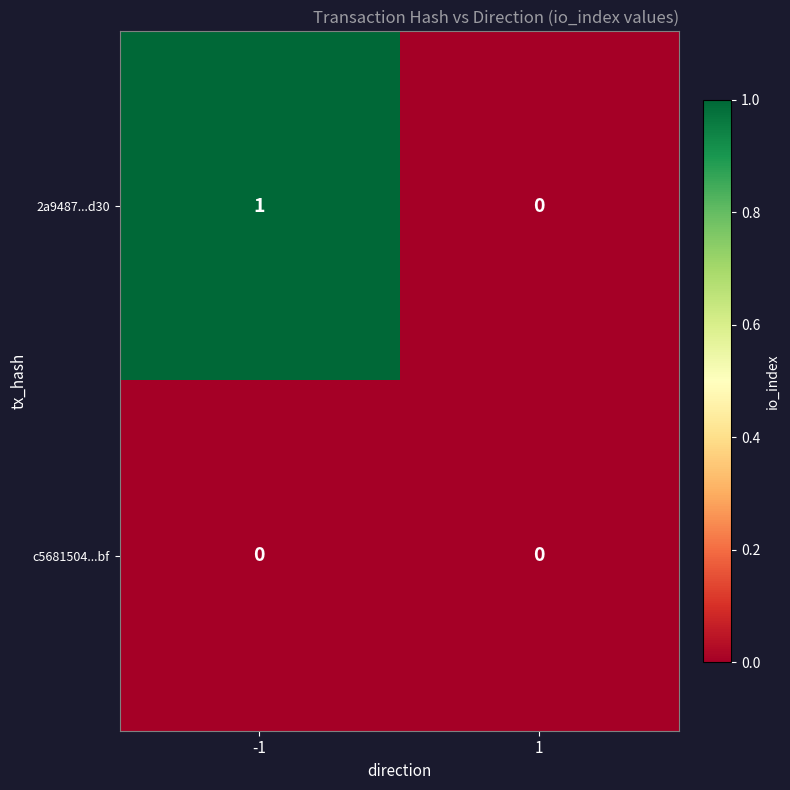

Rank the categories by 2a9487...d30 value from highest to lowest.

-1, 1